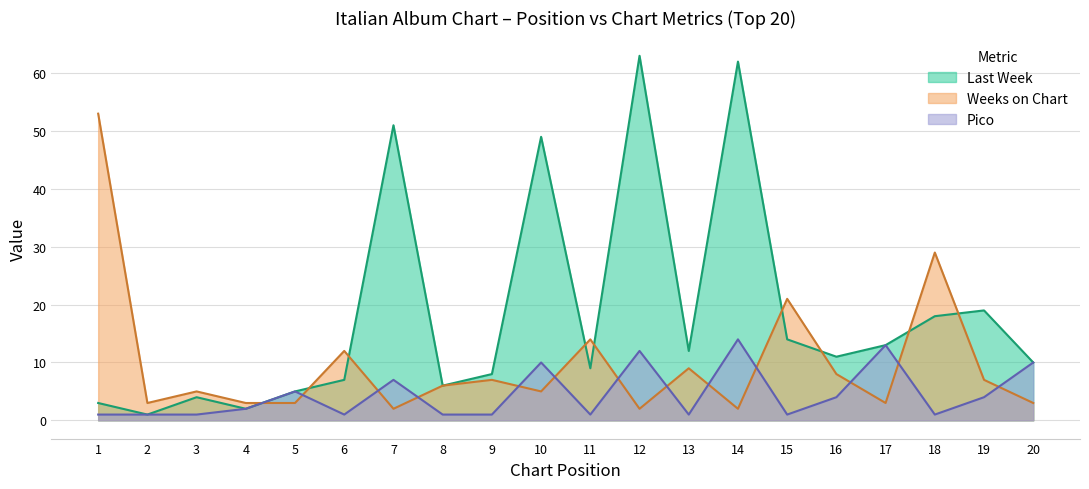

Is the value of Pico at 8 greater than the value of Weeks on Chart at 11?

No